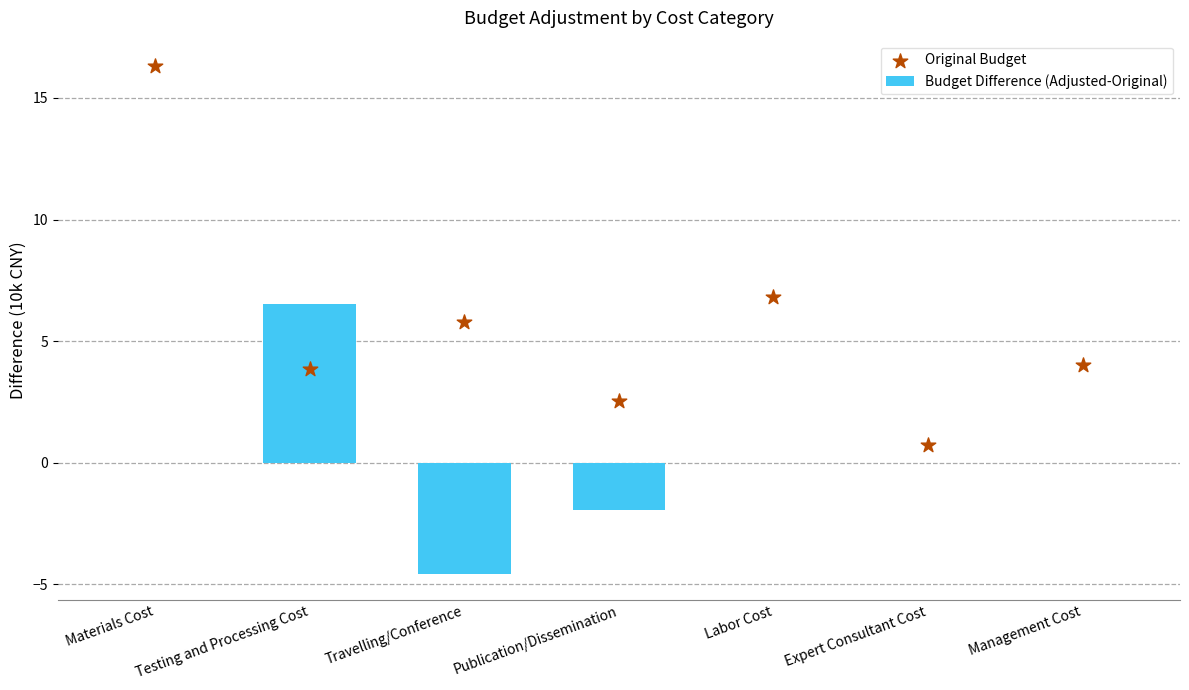

What are all the series names shown in the legend?

Budget Difference (Adjusted-Original), Original Budget